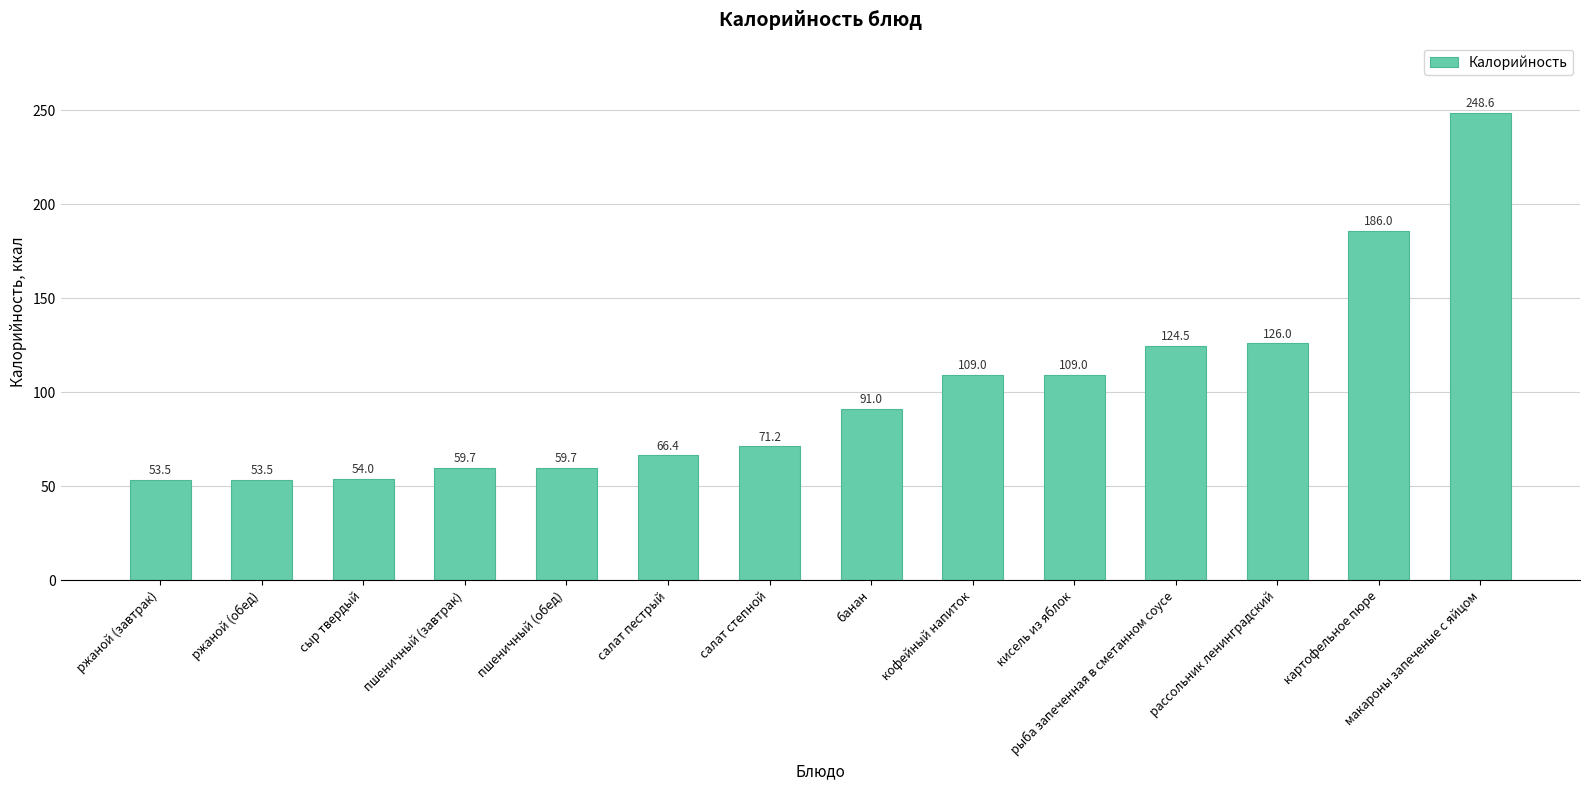

What is the change in value from банан to картофельное пюре?

+95.0